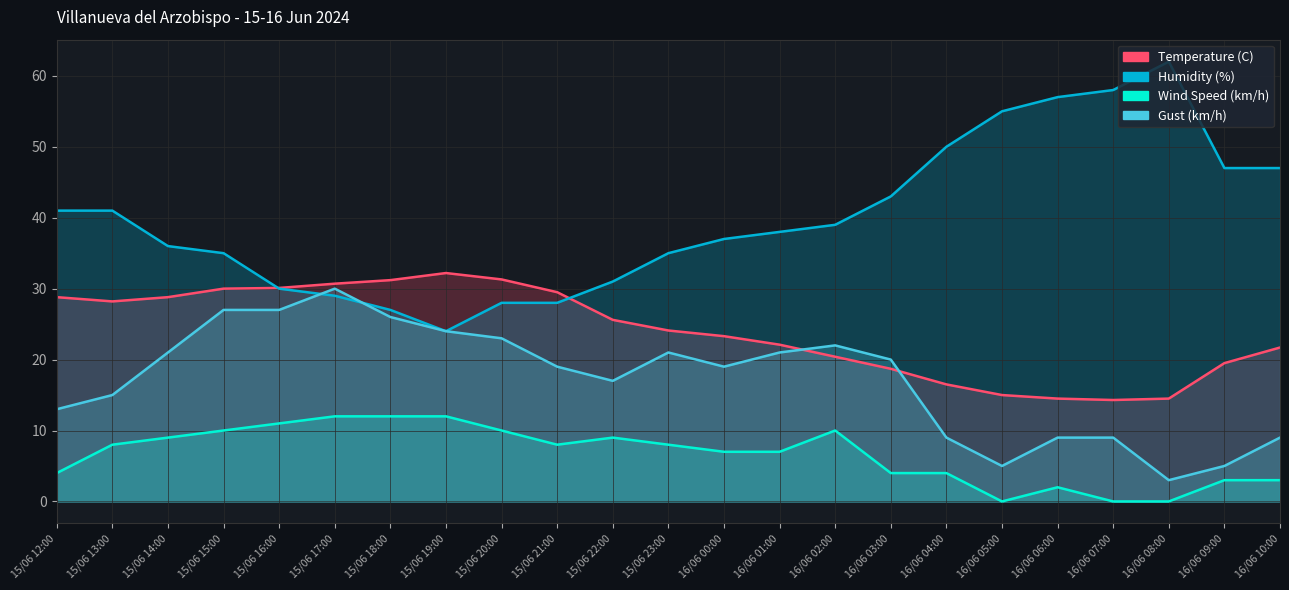

What position from the right is 16/06 09:00?

2